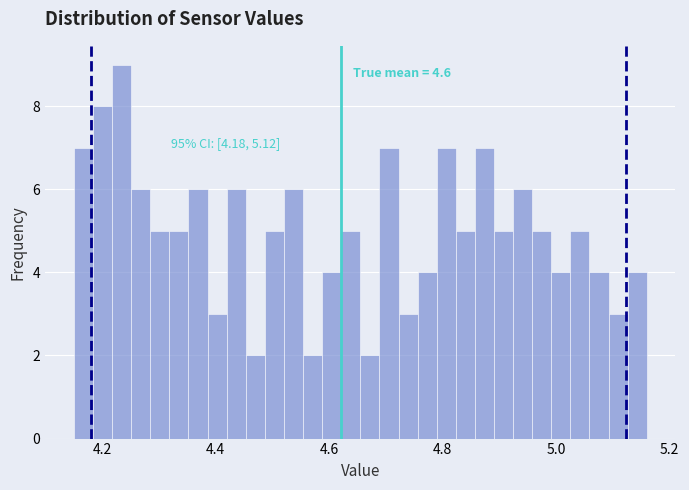

Read against the x-axis, roughly where is the centre of the tallest bar?

4.24